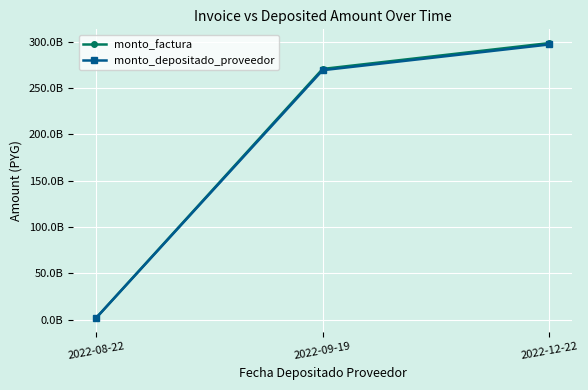

Reading left to right, extract all data points from this chart.

monto_factura: 1517500494	270565236968	298490306337
monto_depositado_proveedor: 1509912992	269212410784	296997854806